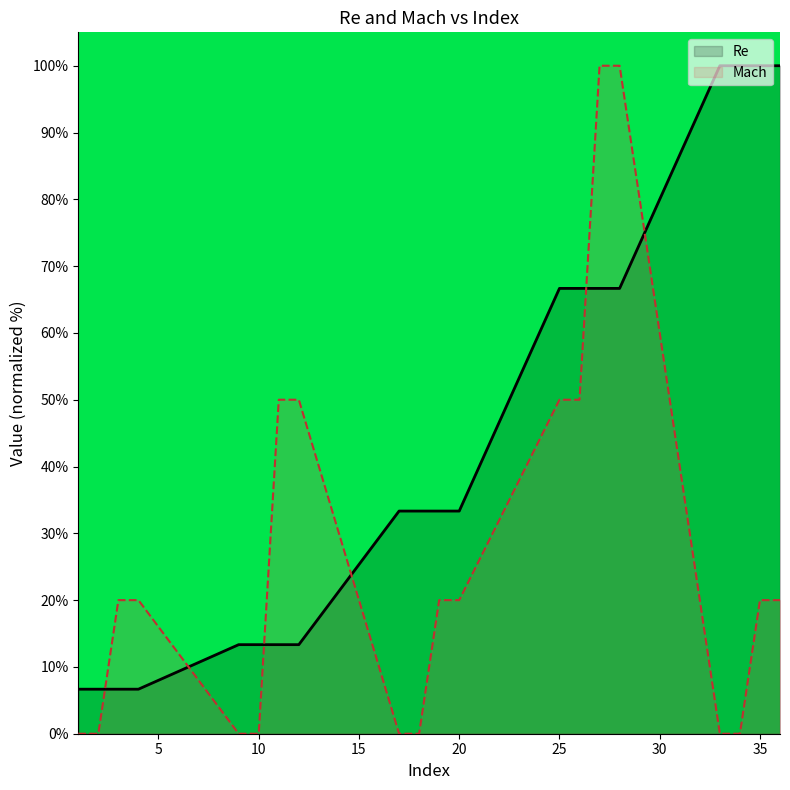

True or false: Re and Mach cross at least once.

True